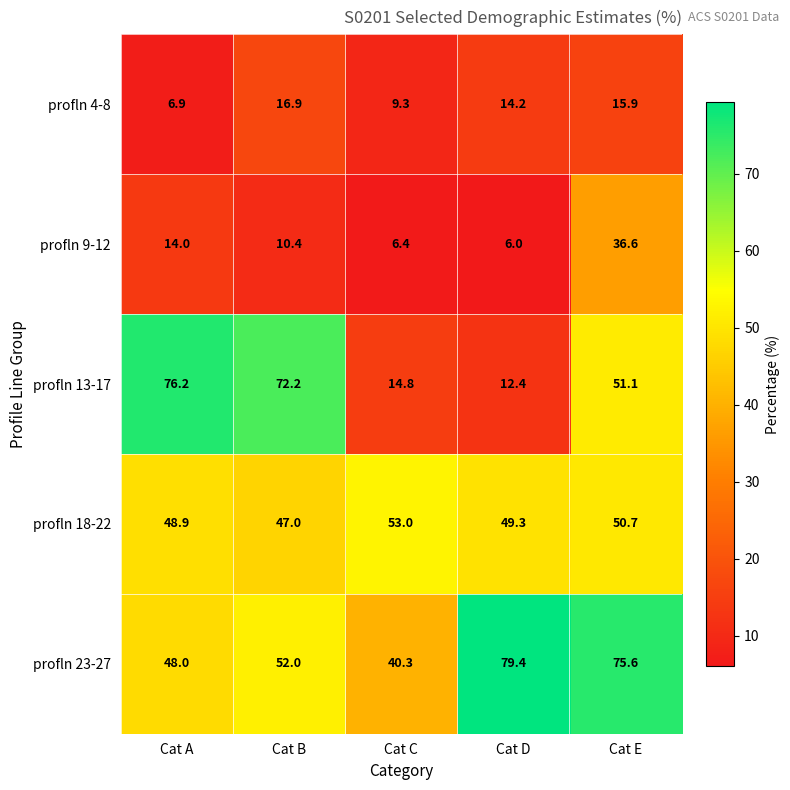

Count the number of categories in the chart.

5